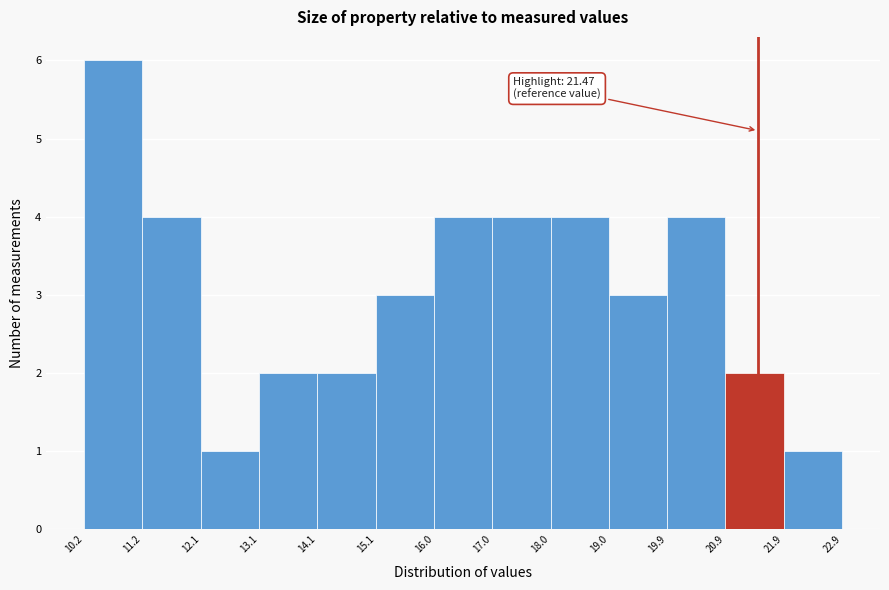

Which range on the x-axis has the tallest bar?

10.2 to 11.2